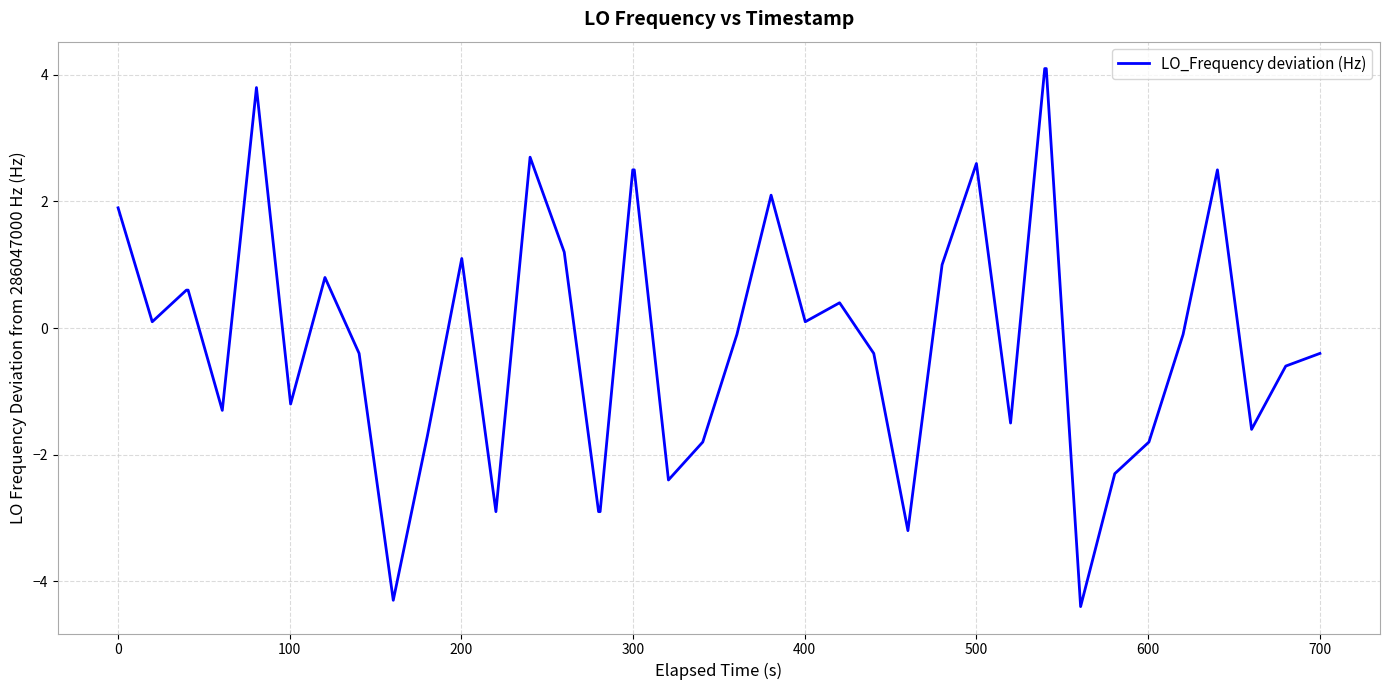

Is this an area chart (filled region under the line)?

No